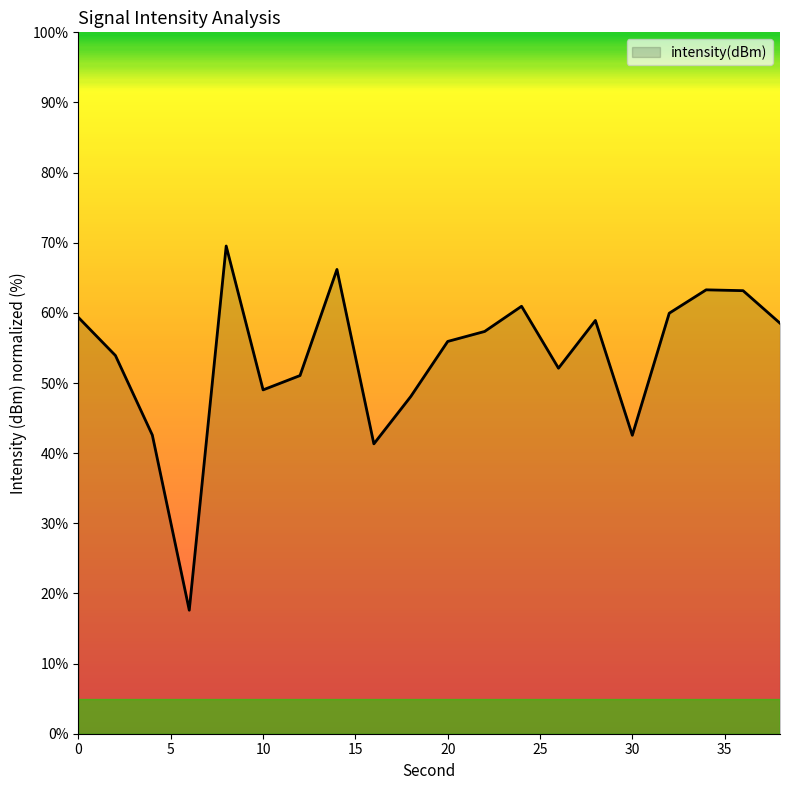

What is the maximum value shown in the chart?

69.5